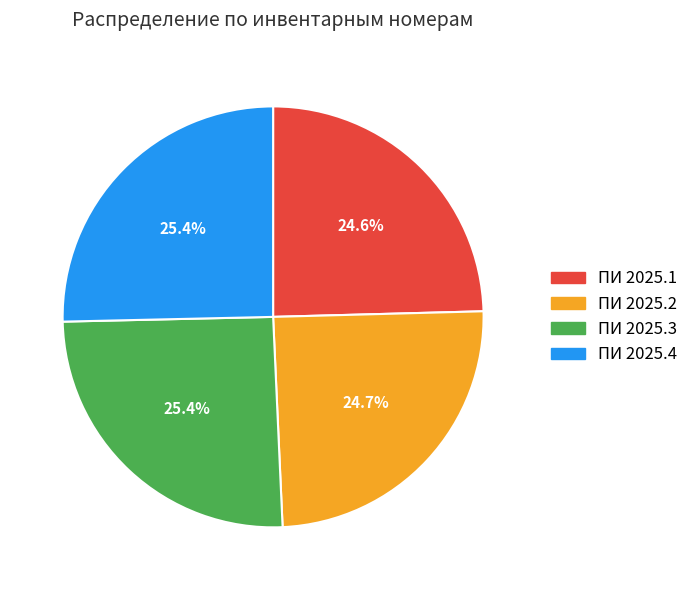

Is there a majority slice in this chart?

No